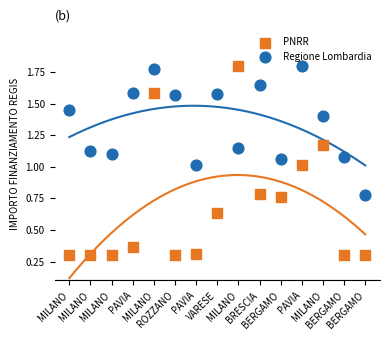

Which series has the largest Y range (max minus min)?

PNRR